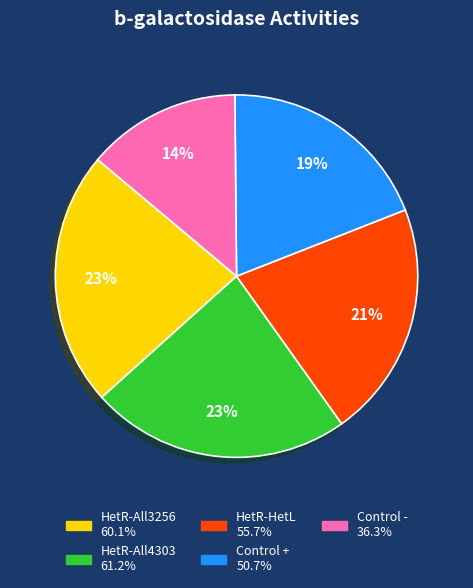

What percentage is the HetR-HetL slice, to the nearest percent?

21%